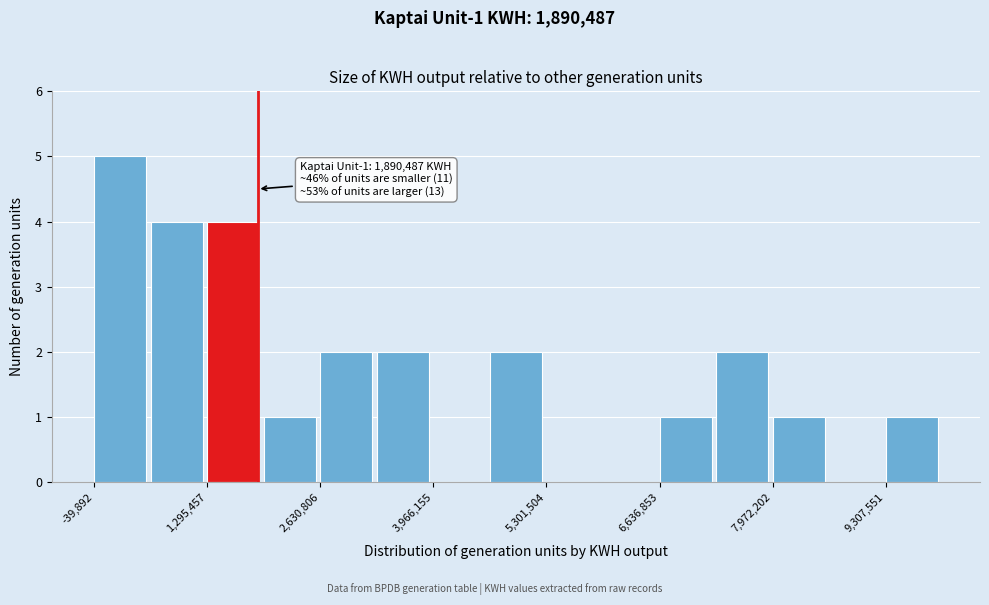

Around what value on the x-axis is the tallest bar? Give the approximate position of its centre, as read against the axis.

200000